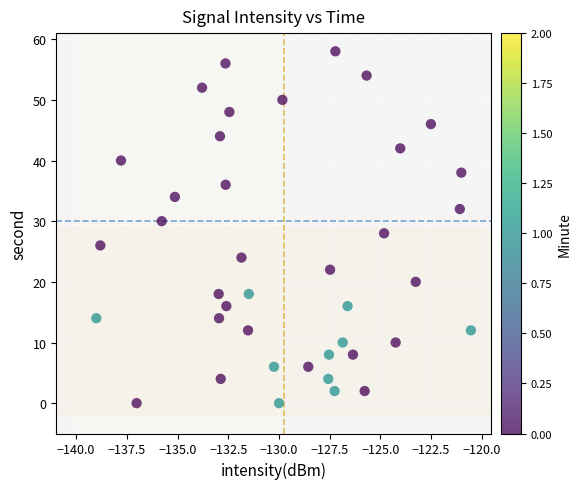

What is the range of Y values (max minus min)?

58